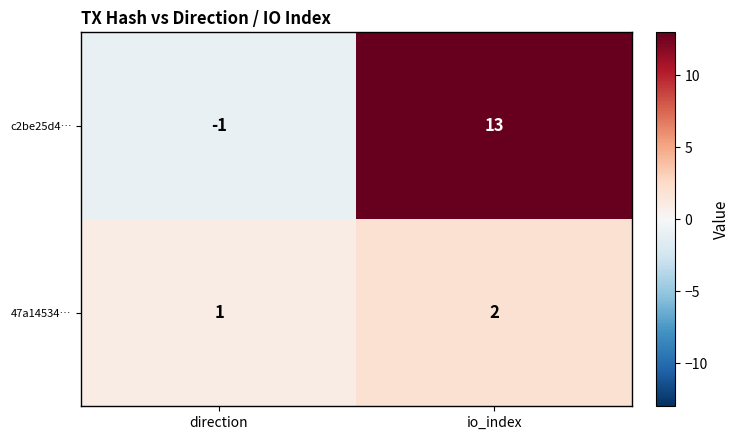

At which category is the sum across all series the highest?

io_index